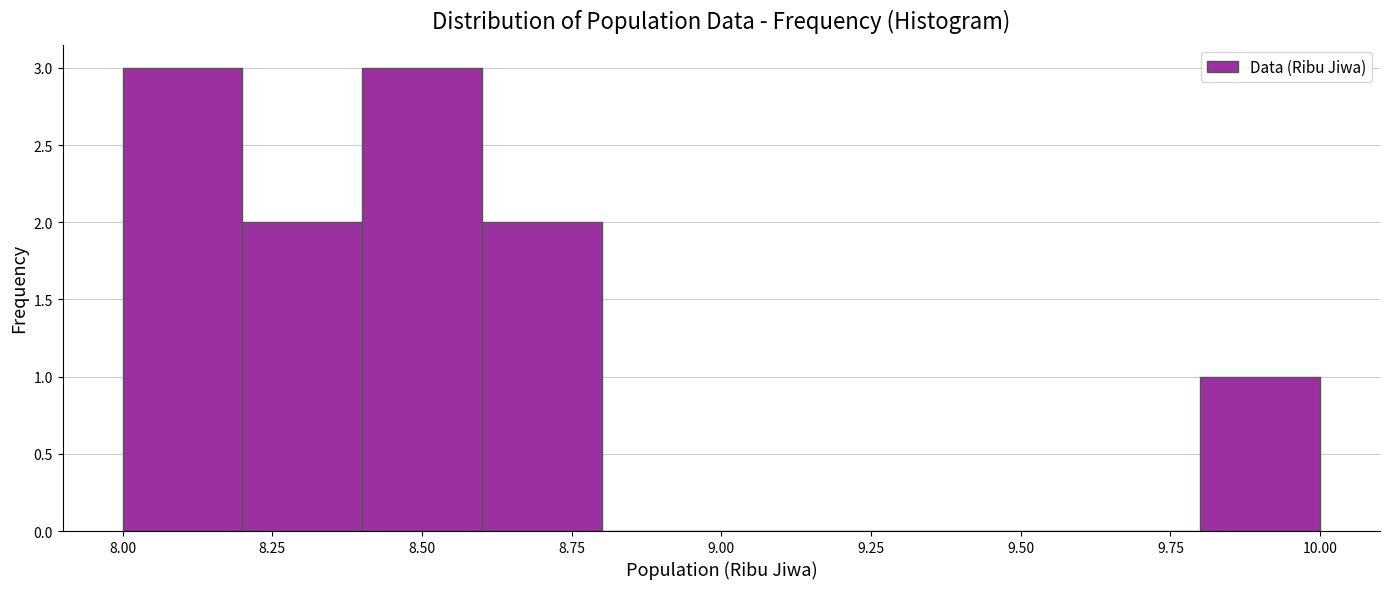

Reading left to right, list every bar in this chart as the range it spans on the x-axis followed by its height. The values are not printed on the chart, so give them approximately, as read against the axis.

8.0 to 8.2: 3
8.2 to 8.4: 2
8.4 to 8.6: 3
8.6 to 8.8: 2
8.8 to 9.0: 0
9.0 to 9.2: 0
9.2 to 9.4: 0
9.4 to 9.6: 0
9.6 to 9.8: 0
9.8 to 10.0: 1